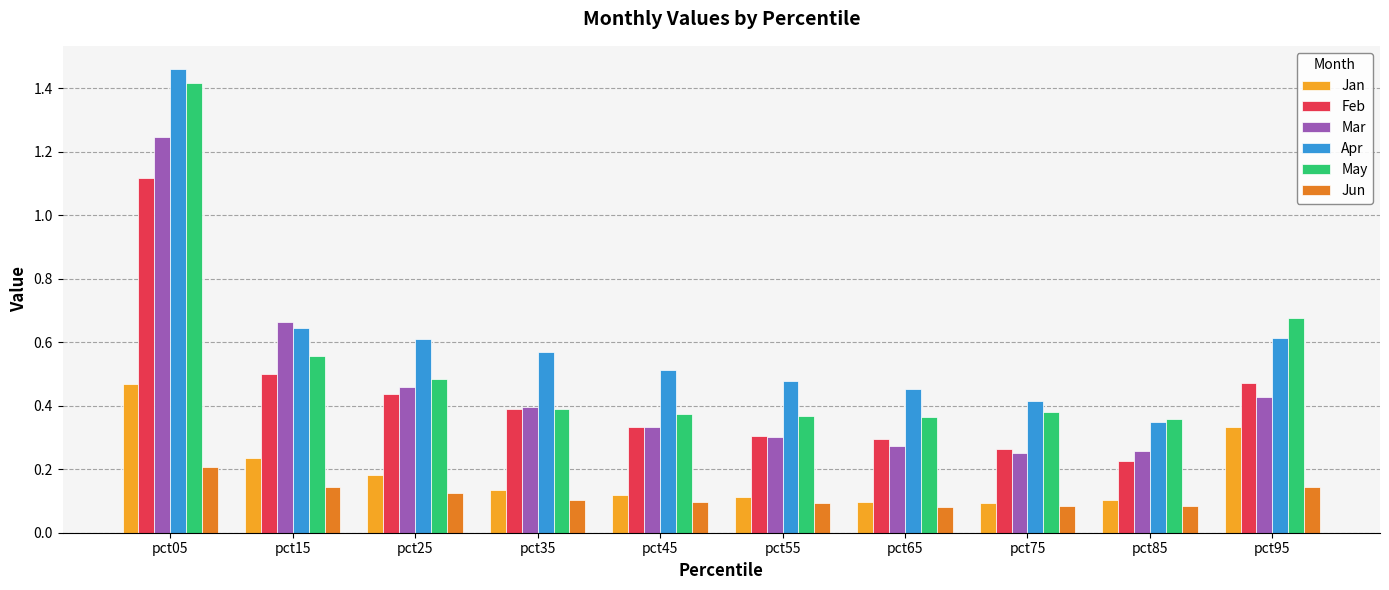

Between pct15 and pct35, which series saw the biggest shift?

Mar